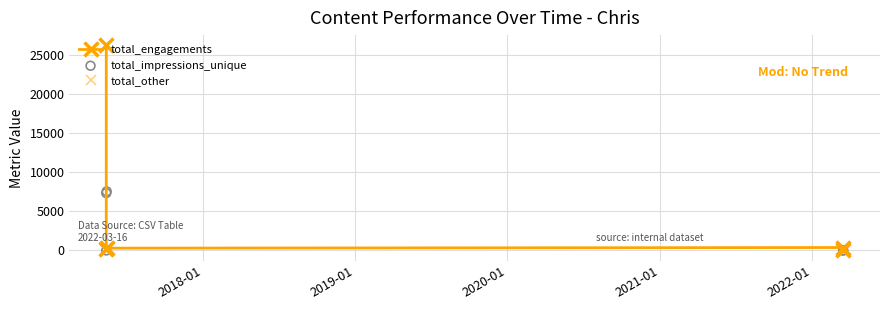

Which series reaches the maximum Y coordinate?

total_engagements